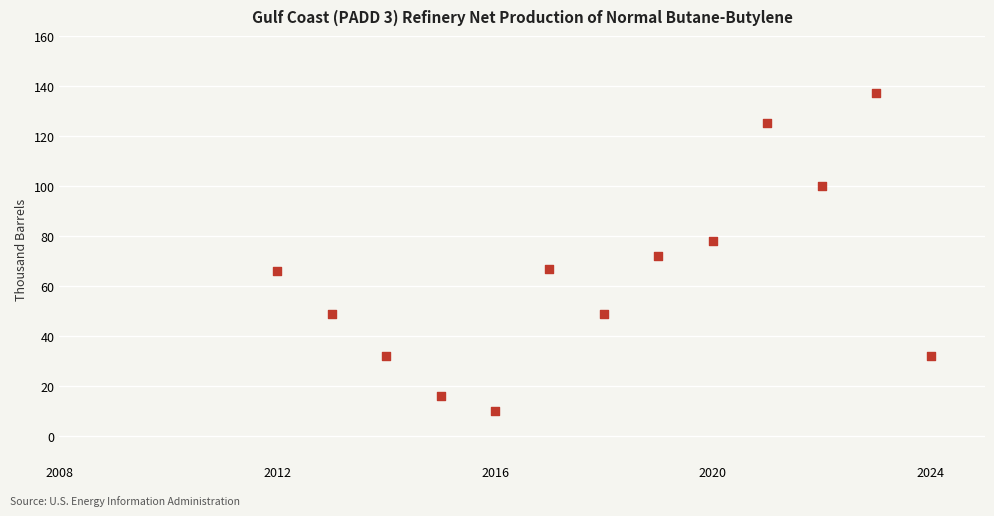

What is the range of X values (max minus min)?

12